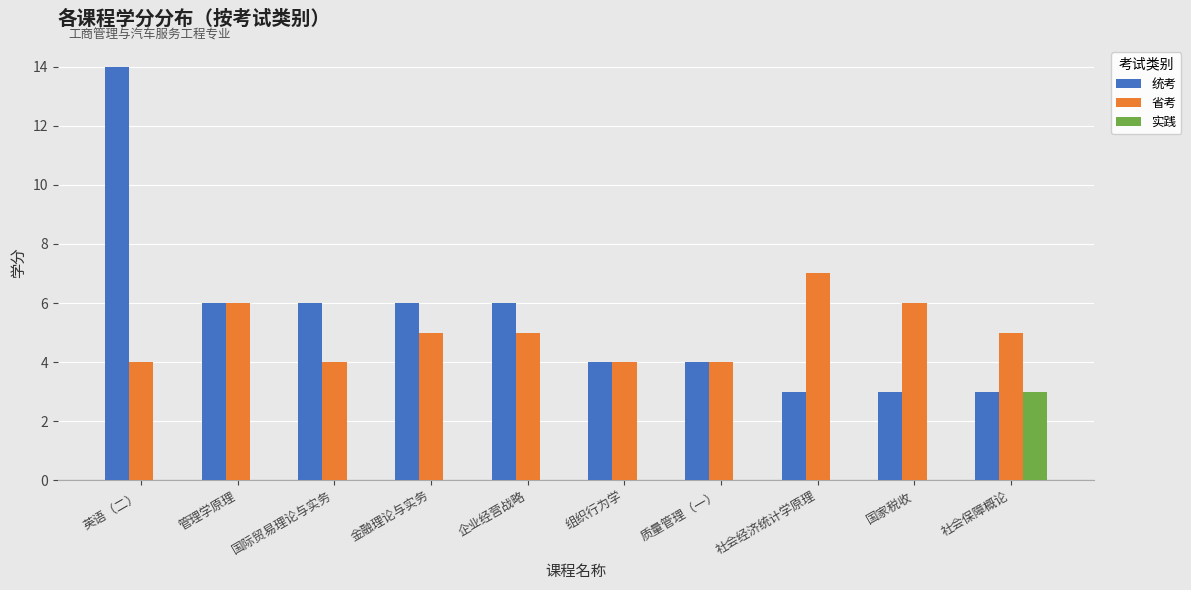

Between 国际贸易理论与实务 and 国家税收, which series saw the biggest shift?

统考